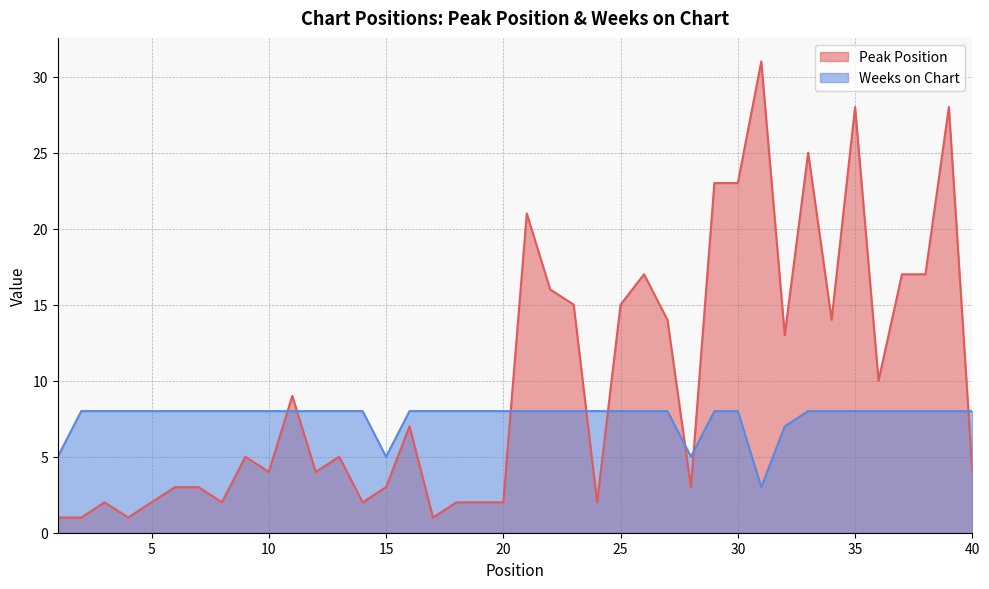

What are all the series names shown in the legend?

Peak Position, Weeks on Chart